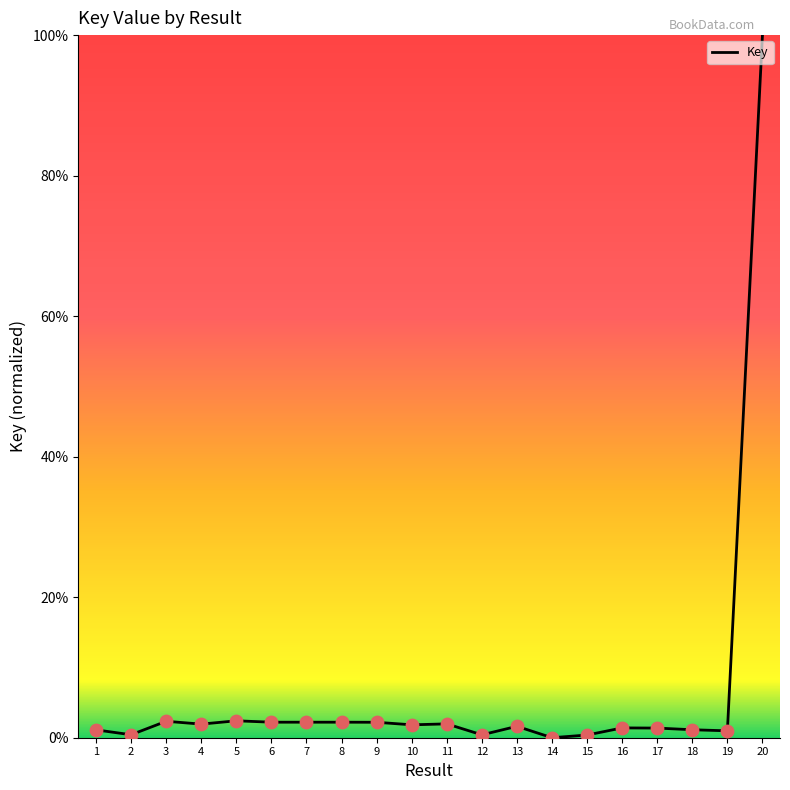

Approximately how many times larger is the value at 7 compared to 11?

1.1